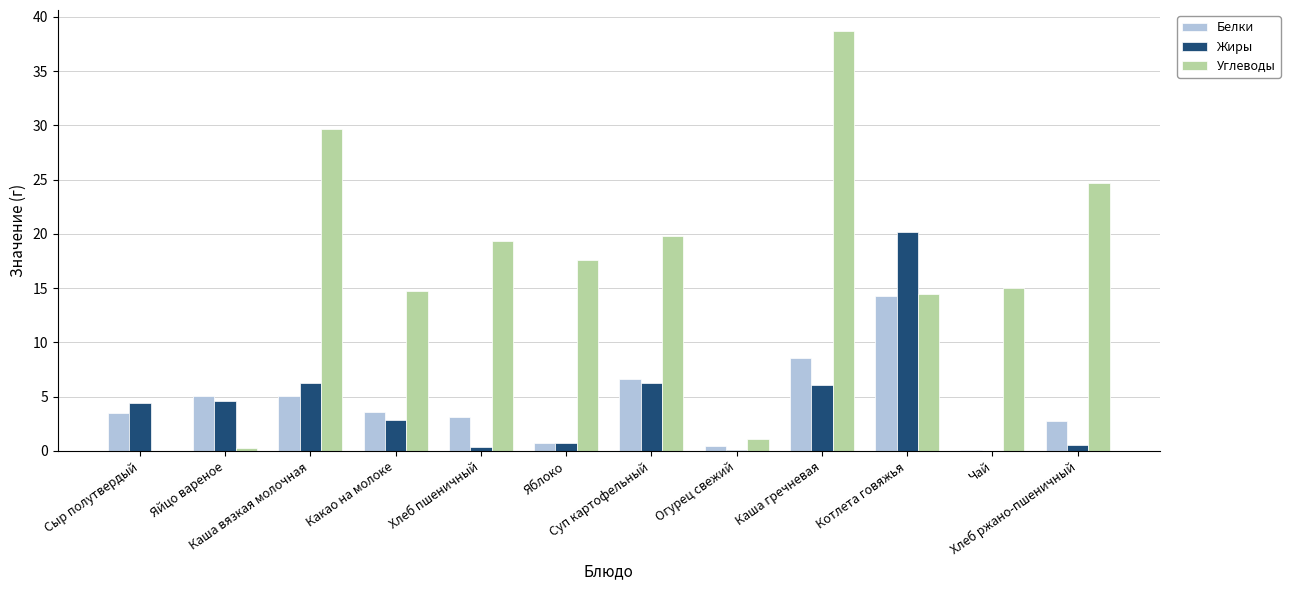

What is the greatest value displayed?

38.7